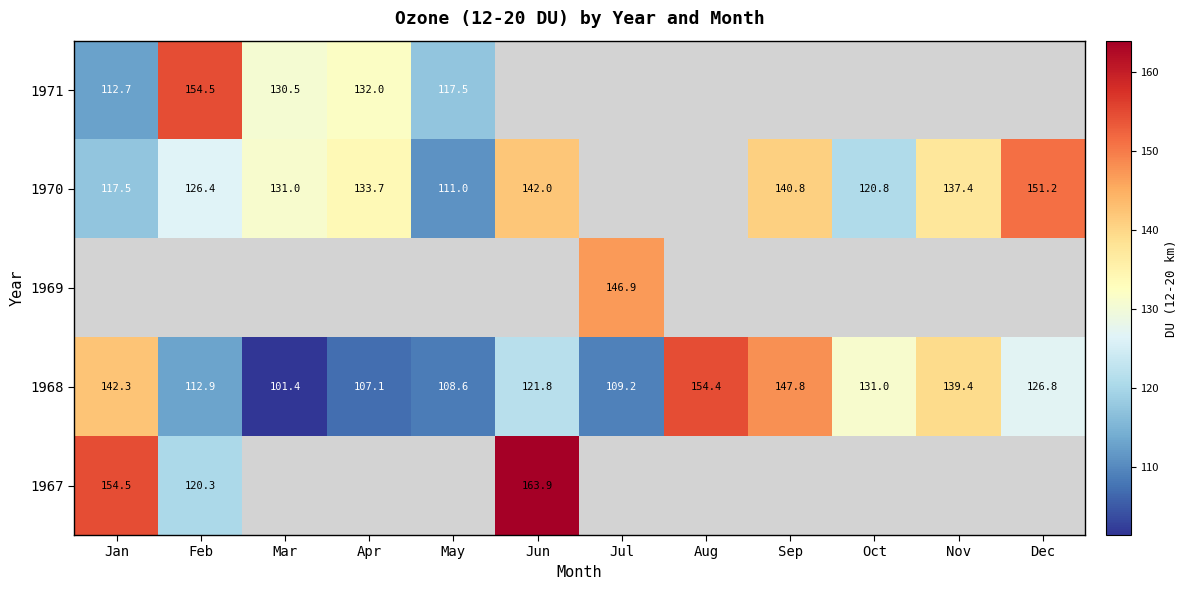

Count the number of categories in the chart.

12